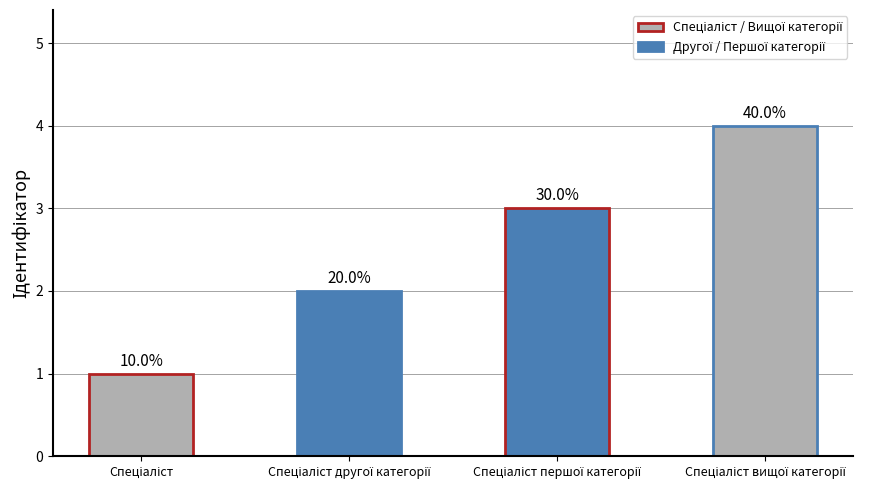

What is the sum of the values at Спеціаліст першої категорії and Спеціаліст другої категорії?

5